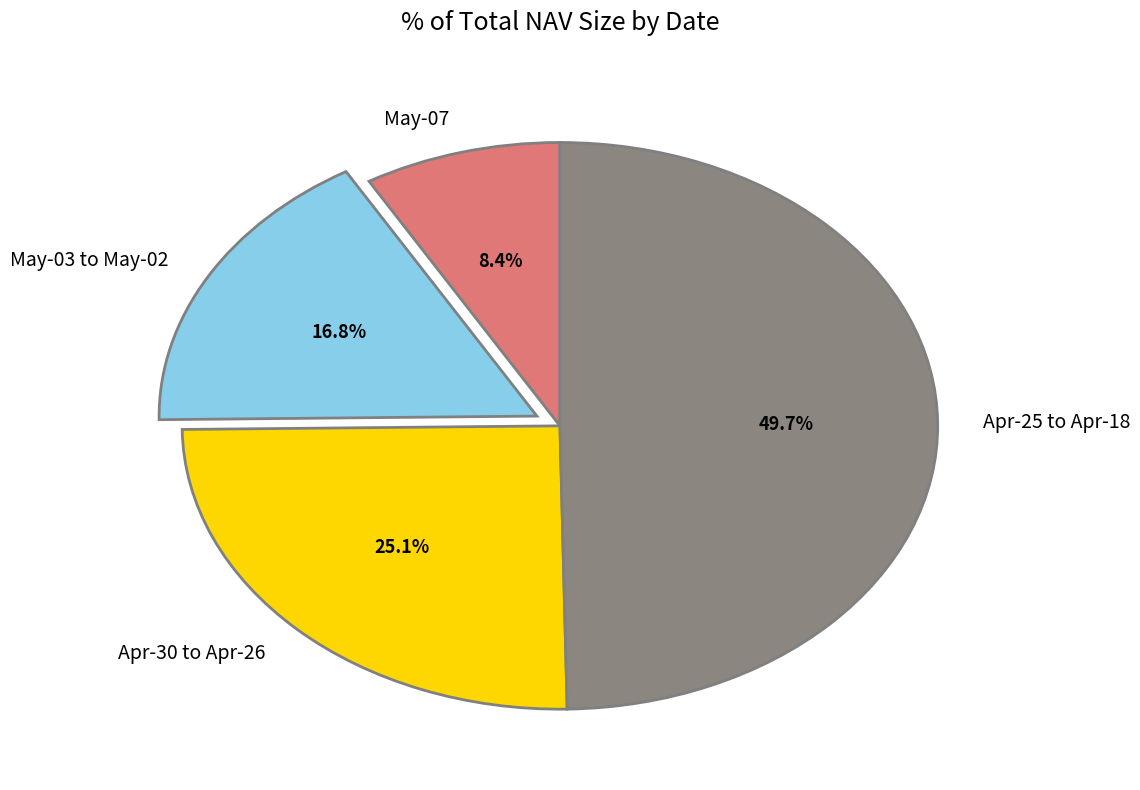

Which category has the smallest portion of the pie?

May-07